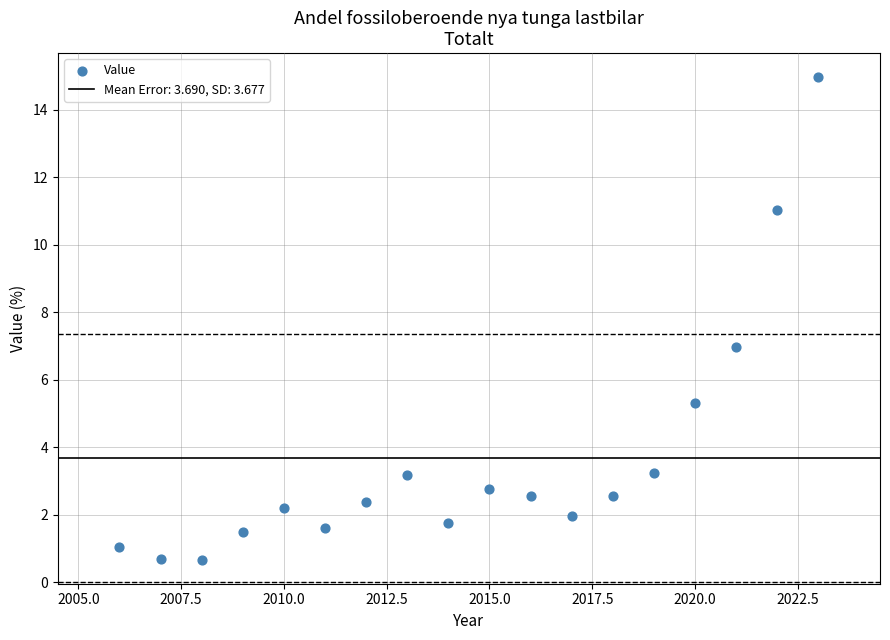

What is the range of X values (max minus min)?

17.0